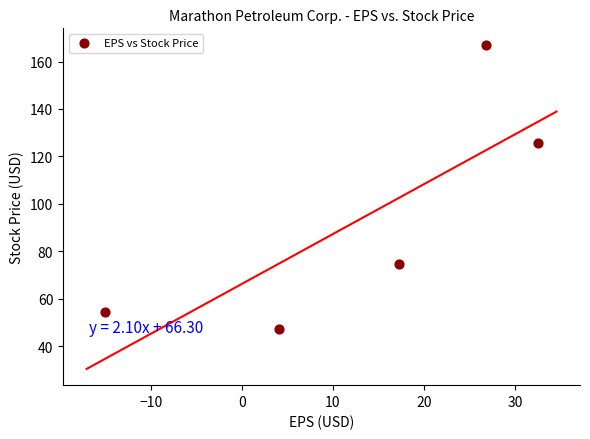

What Y value in the scatter plot is closest to 107?

125.5